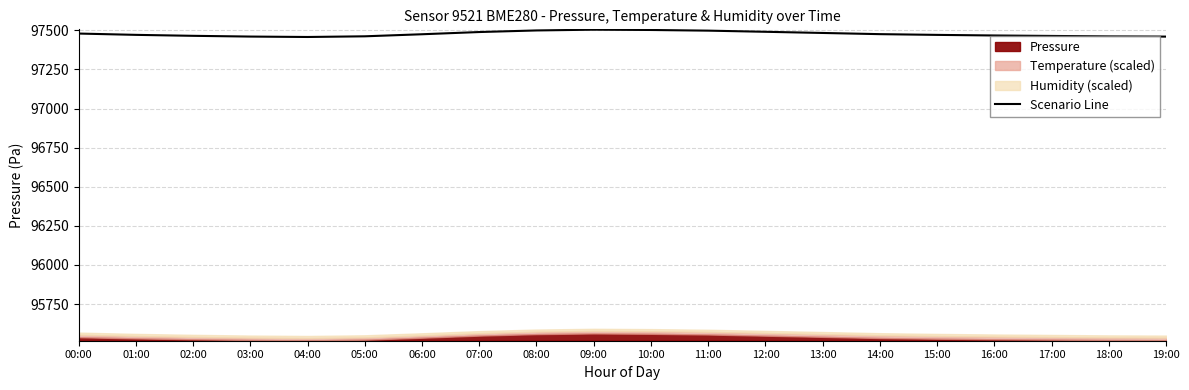

List the labels in order of value, smallest first.

04:00, 19:00, 03:00, 18:00, 05:00, 17:00, 02:00, 16:00, 15:00, 01:00, 06:00, 14:00, 00:00, 13:00, 07:00, 12:00, 11:00, 08:00, 10:00, 09:00